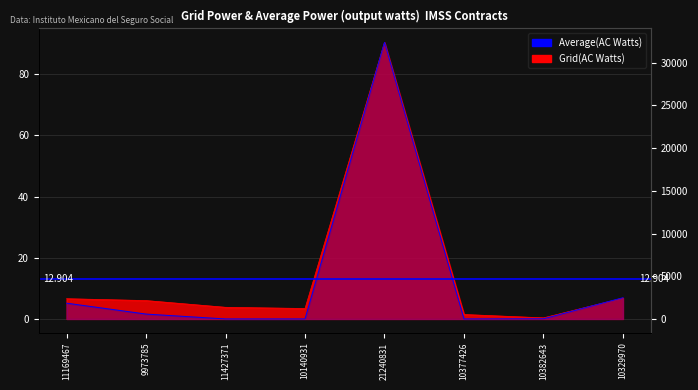

After their last crossing, which series has the higher values: contracts.value.amount or contracts.items.unit.value.quantityLostMxIMSS?

contracts.items.unit.value.quantityLostMxIMSS